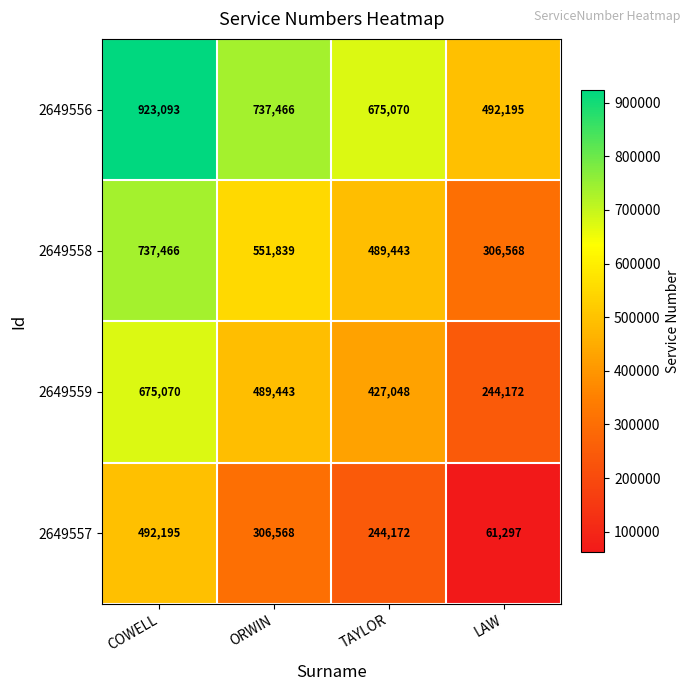

What is the spread (max minus min) of values at ORWIN?

430898